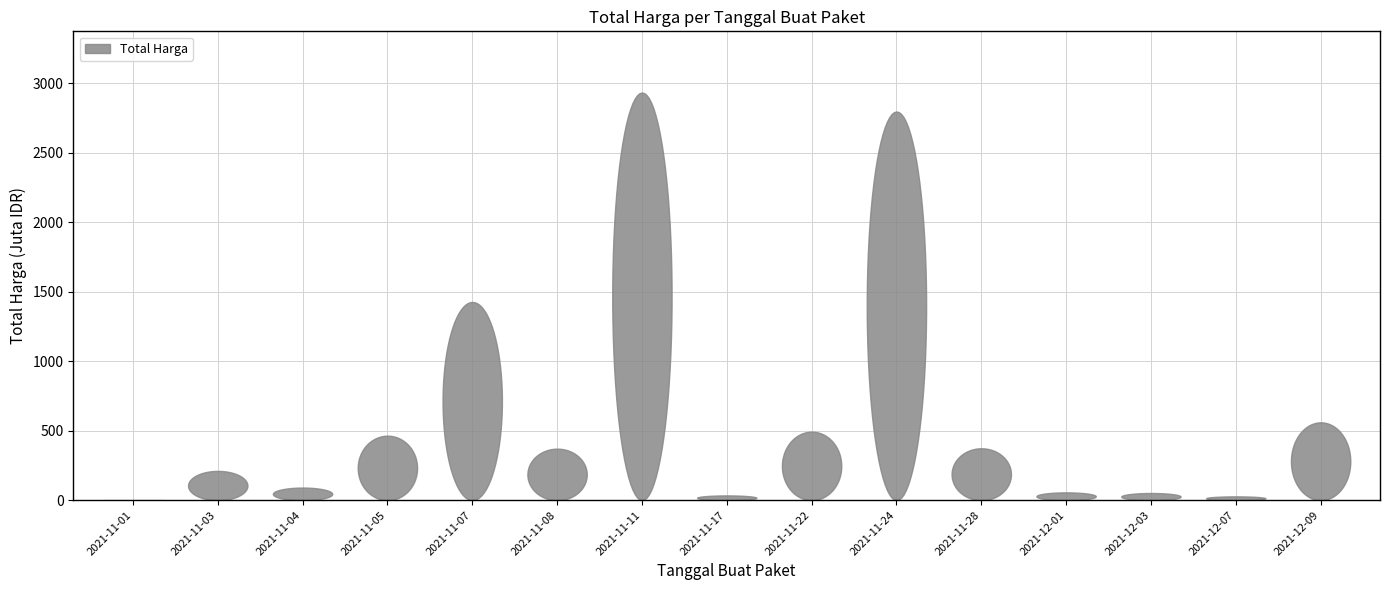

Reading left to right, extract all data points from this chart.

333600	210661270	90672075	464002100	1425867900	370566800	2931962240	34292000	493000000	2795467200	373404000	56152800	51601000	27412000	559971000